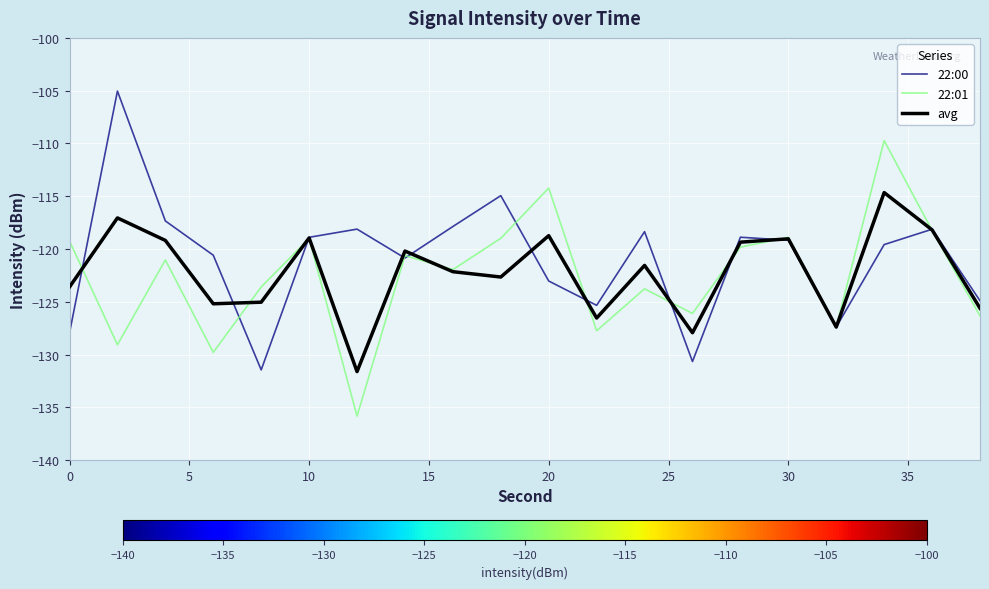

What is the greatest value displayed?

-105.0